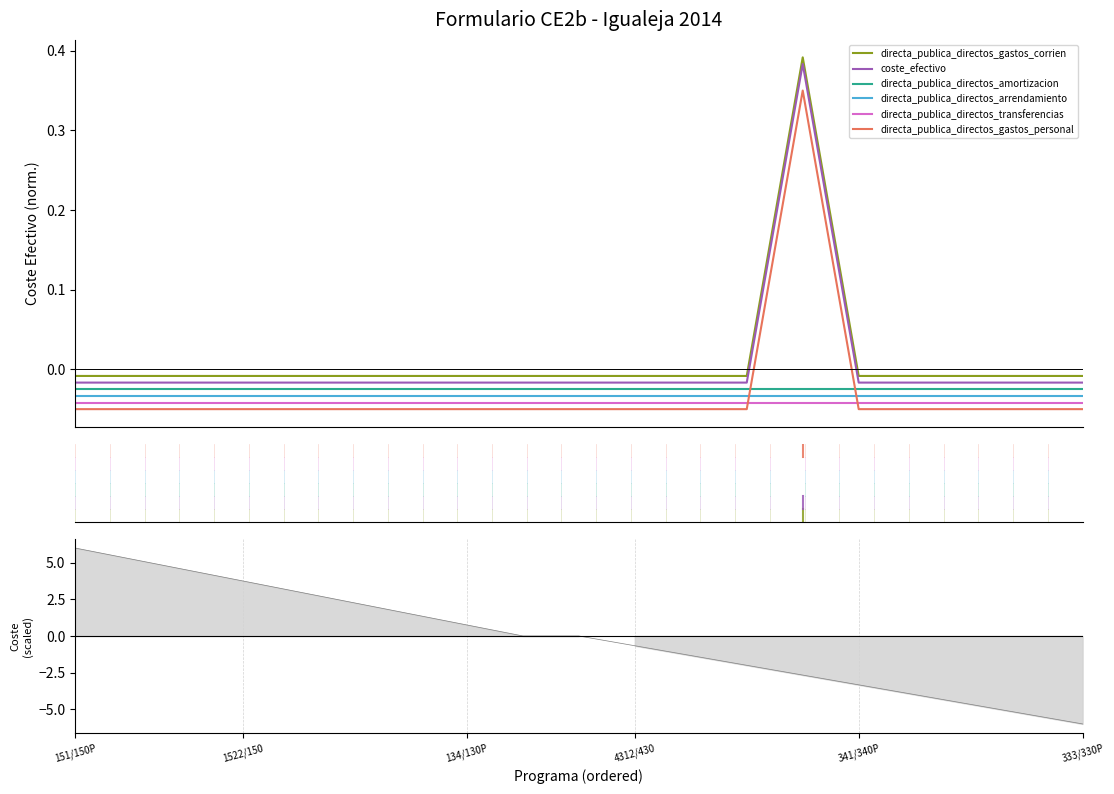

List the series in order of their peak value, lowest first.

directa_publica_directos_transferencias, directa_publica_directos_arrendamiento, directa_publica_directos_amortizacion, directa_publica_directos_gastos_personal, coste_efectivo, directa_publica_directos_gastos_corrien